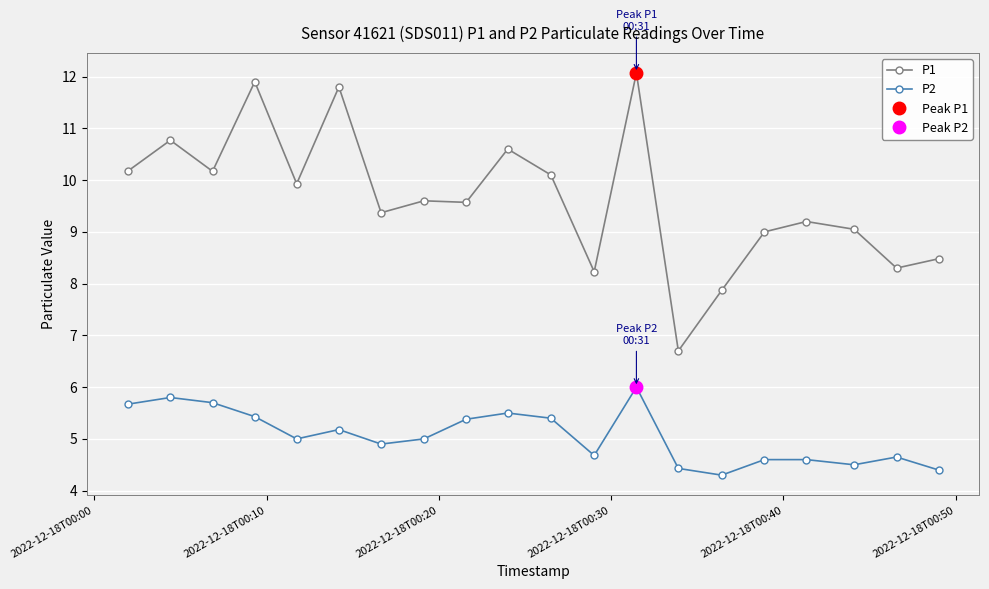

True or false: P2 has more than 1 points higher than both neighbors.

True